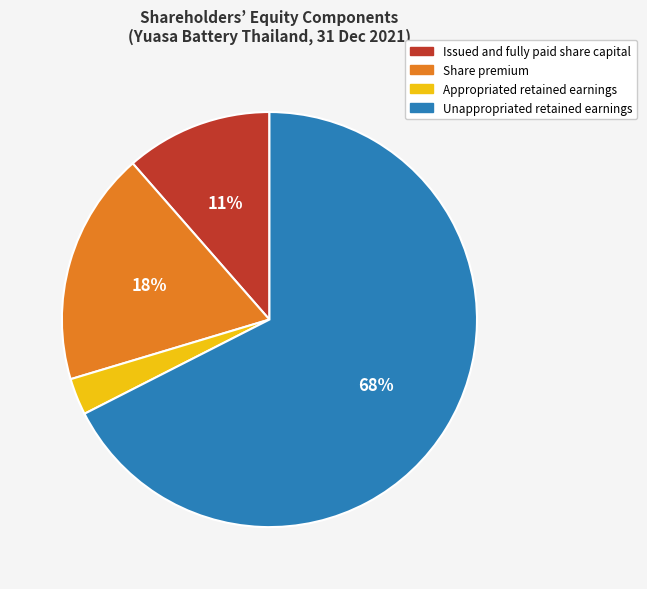

Combined, do Issued and fully paid share capital and Share premium account for over 50%?

No